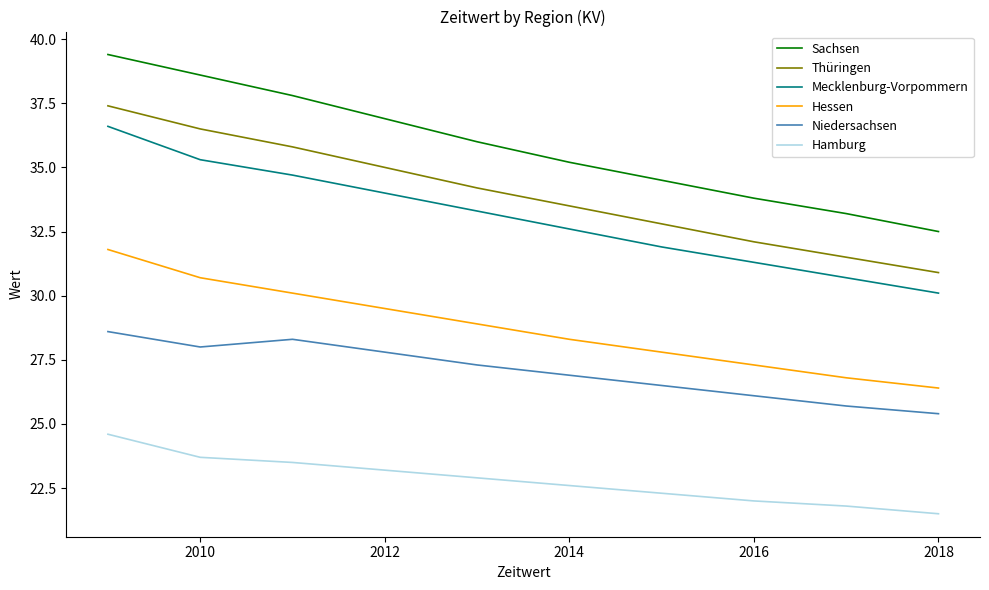

Which series has the largest total across all categories?

Sachsen